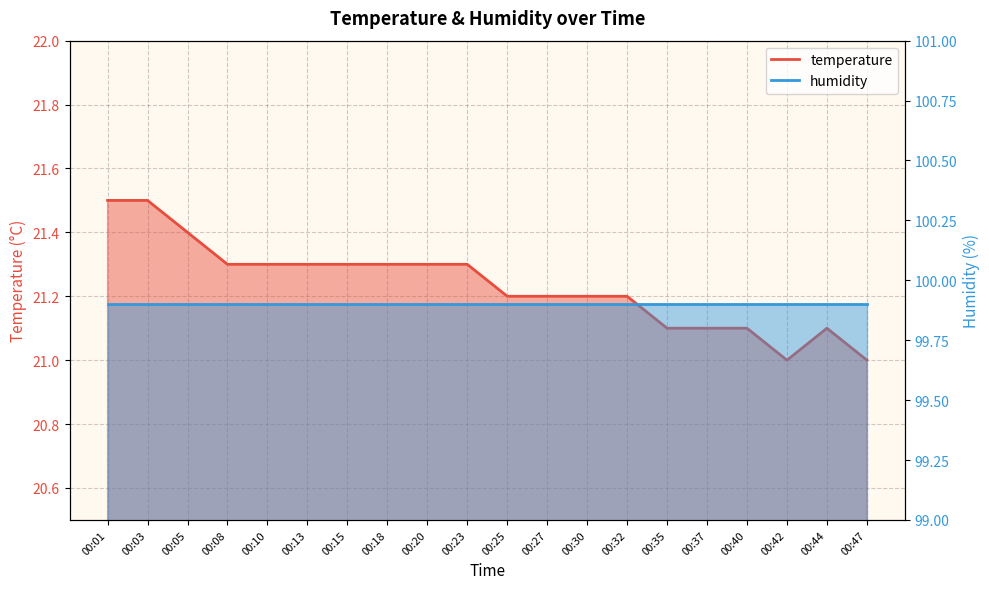

Which category has the highest value across all series?

00:01